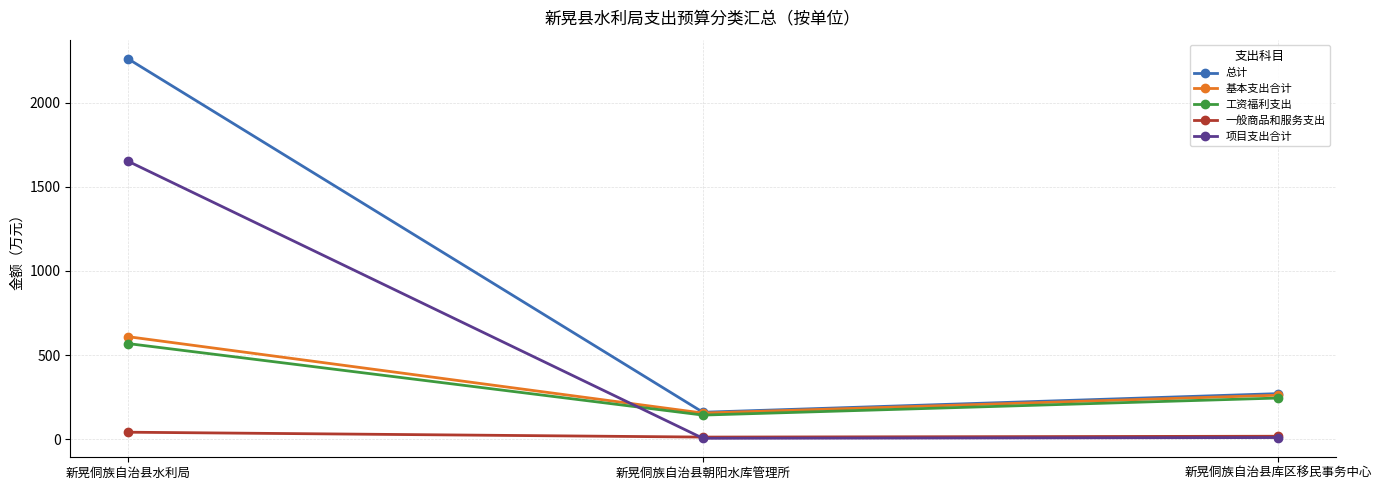

At how many categories does at least one series exceed 1662?

1